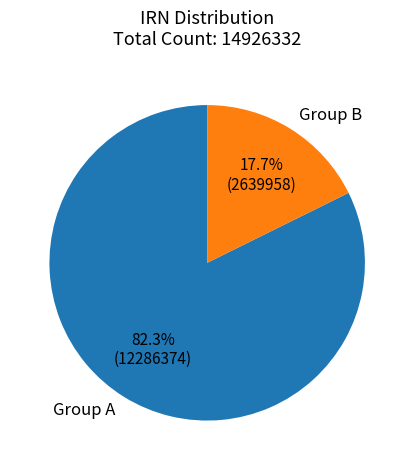

What is the smallest slice in the pie chart?

Group B